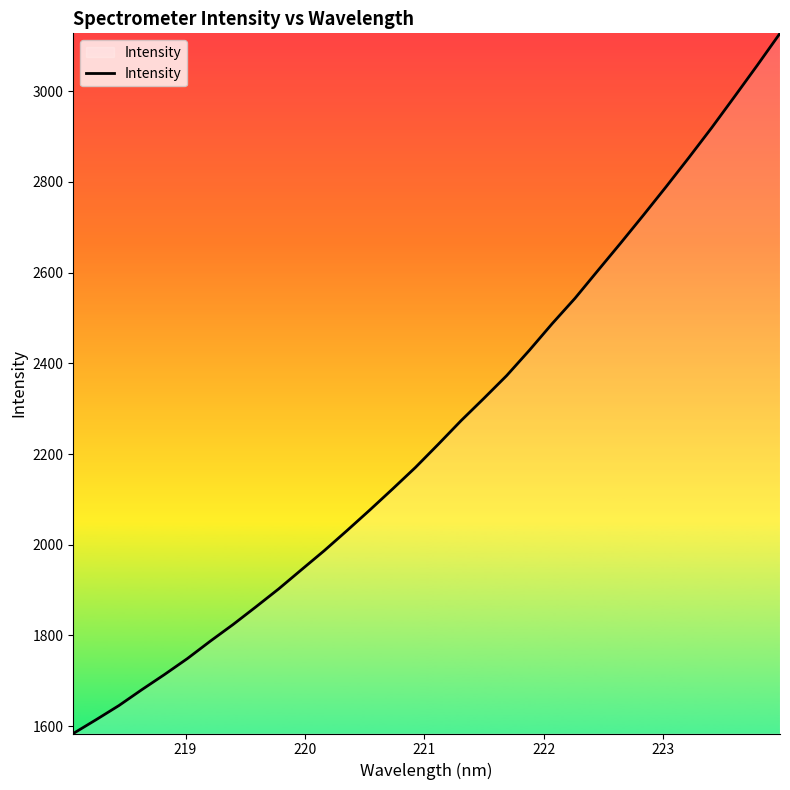

What is the greatest value displayed?

3127.6